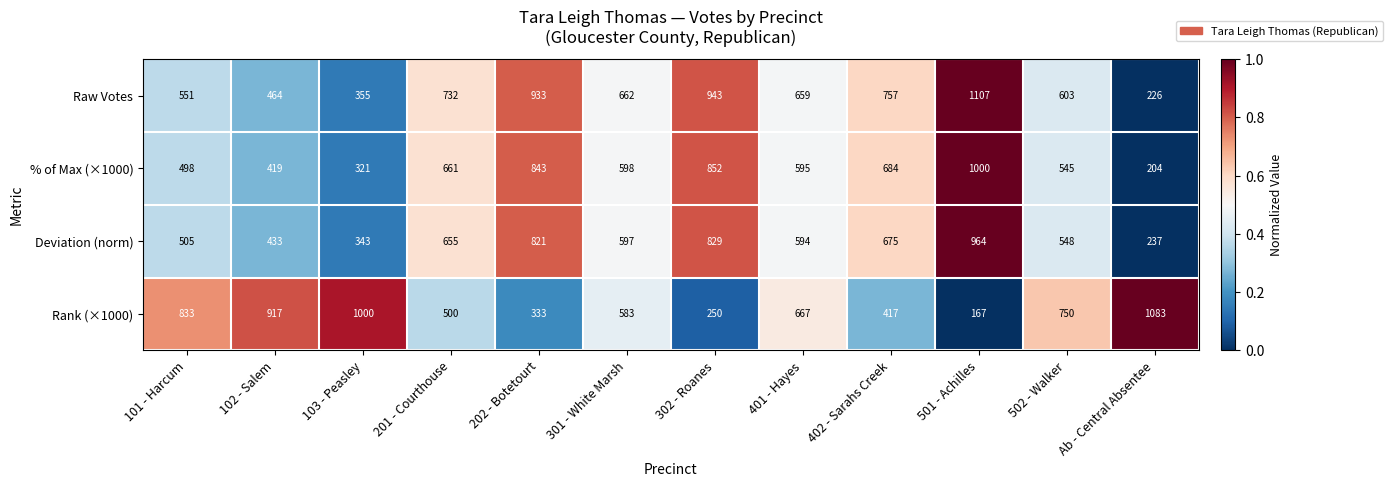

At how many categories does at least one series exceed 948?

3